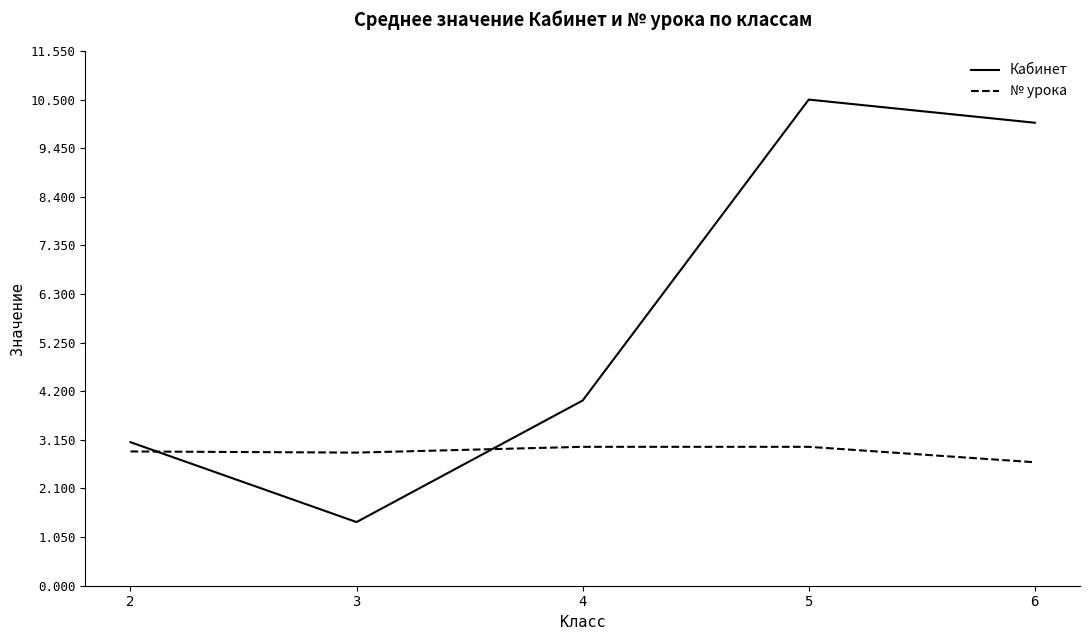

Rank the series by their maximum value, from lowest to highest.

№ урока, Кабинет